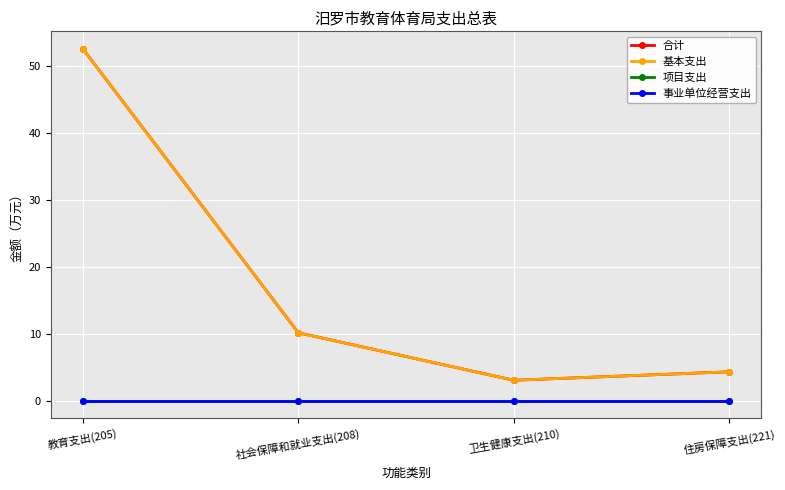

What are all the series names shown in the legend?

合计, 基本支出, 项目支出, 事业单位经营支出